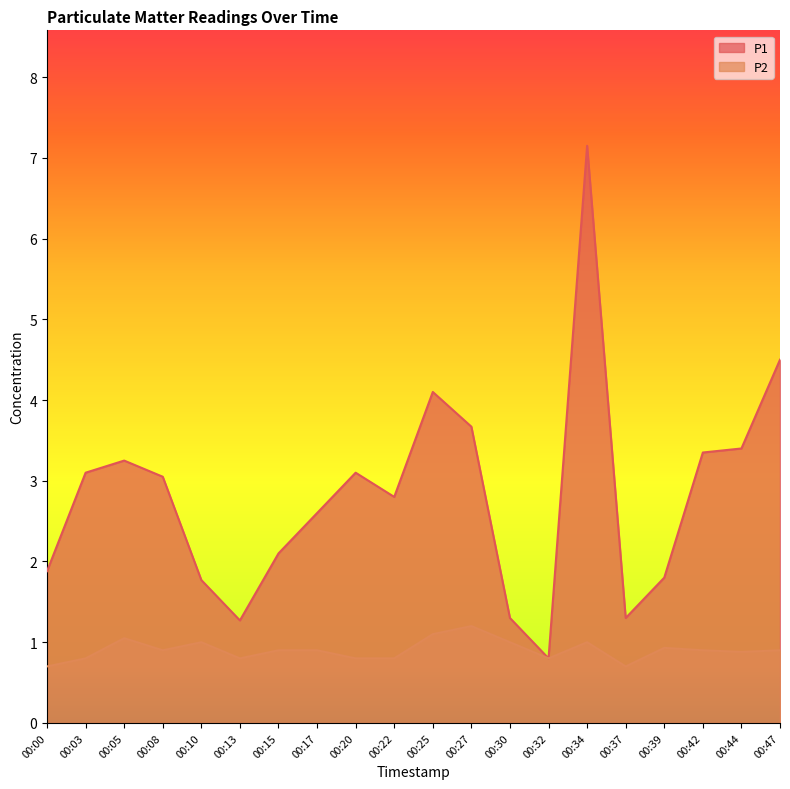

How many interior local peaks does the P1 series have?

4